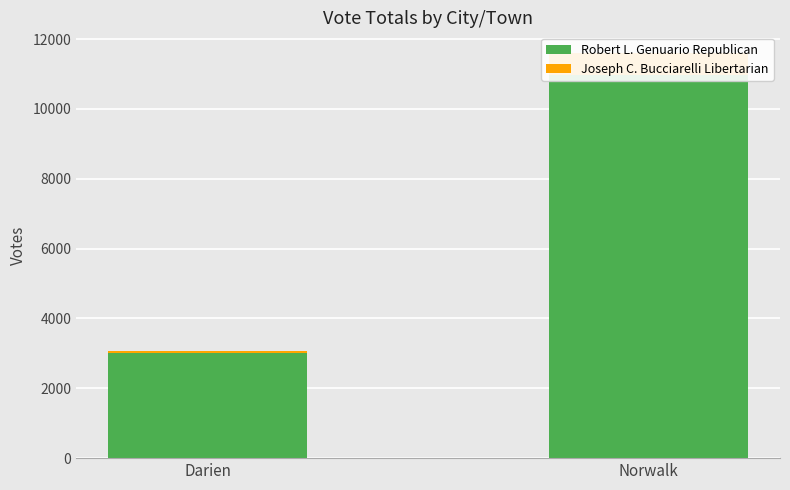

Reading left to right, extract all data points from this chart.

Robert L. Genuario Republican: Darien=2998	Norwalk=10969
Joseph C. Bucciarelli Libertarian: Darien=78	Norwalk=643